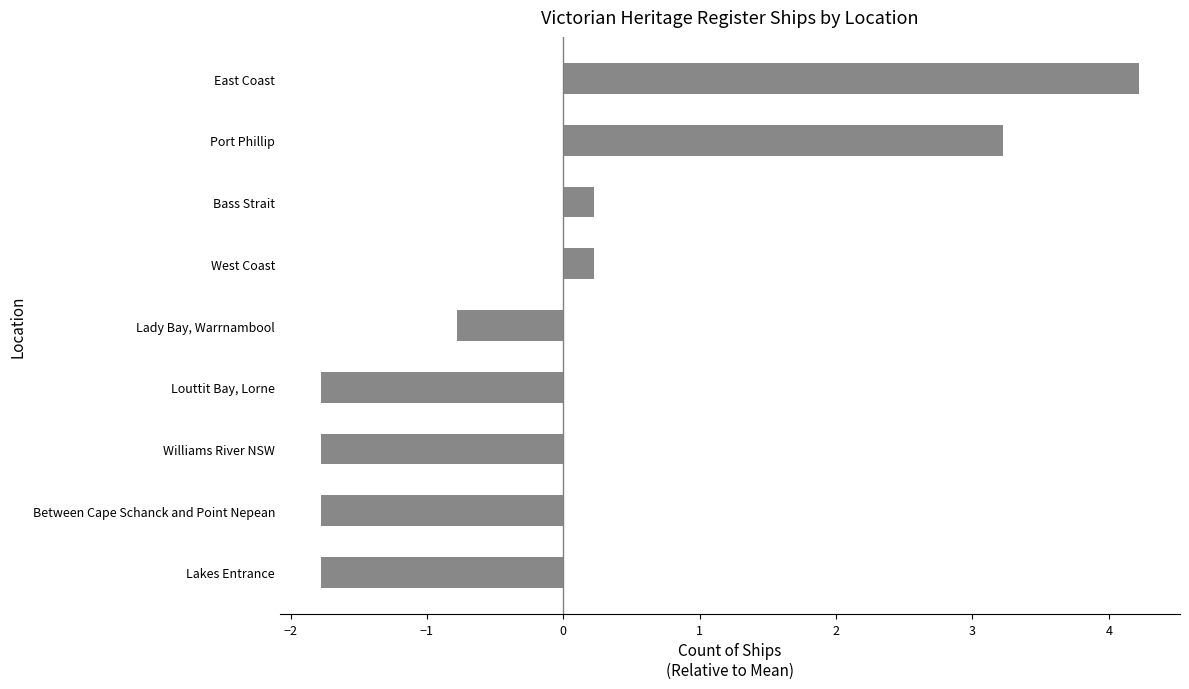

What is the difference between the second highest and second lowest values?

5.0